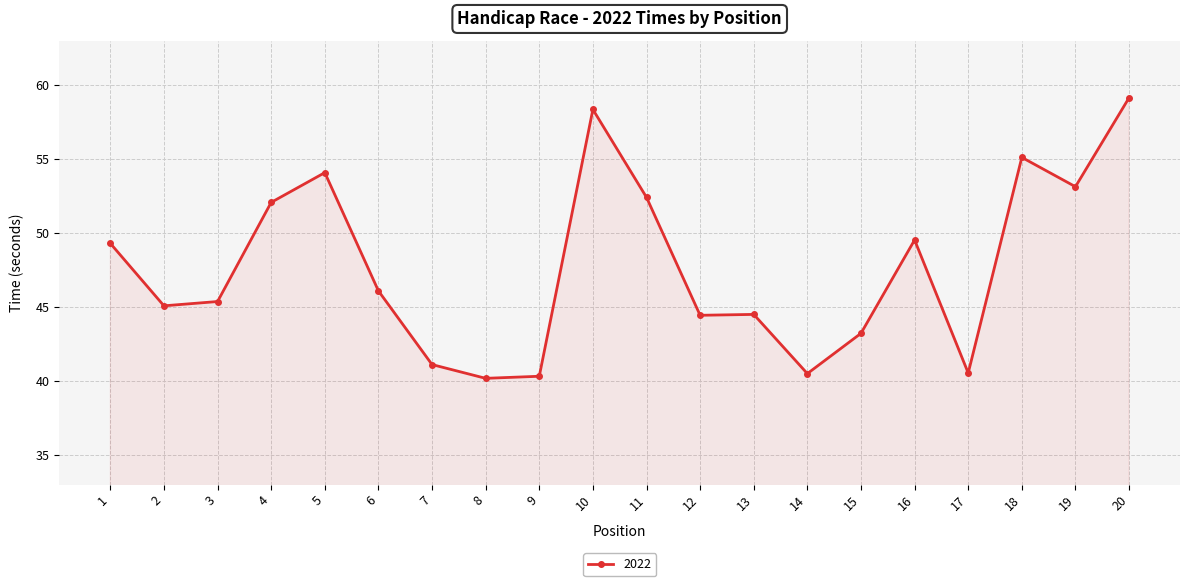

What is the ratio of the value at 19 to the value at 4?

1.0